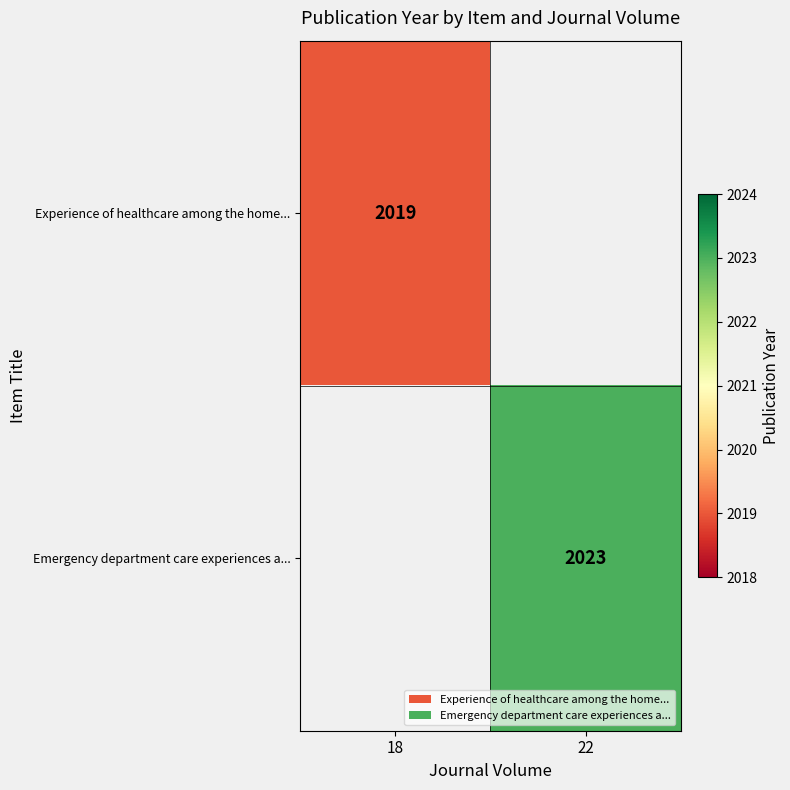

The Emergency department care experiences a... series shows 2023 at 22. True or false?

True